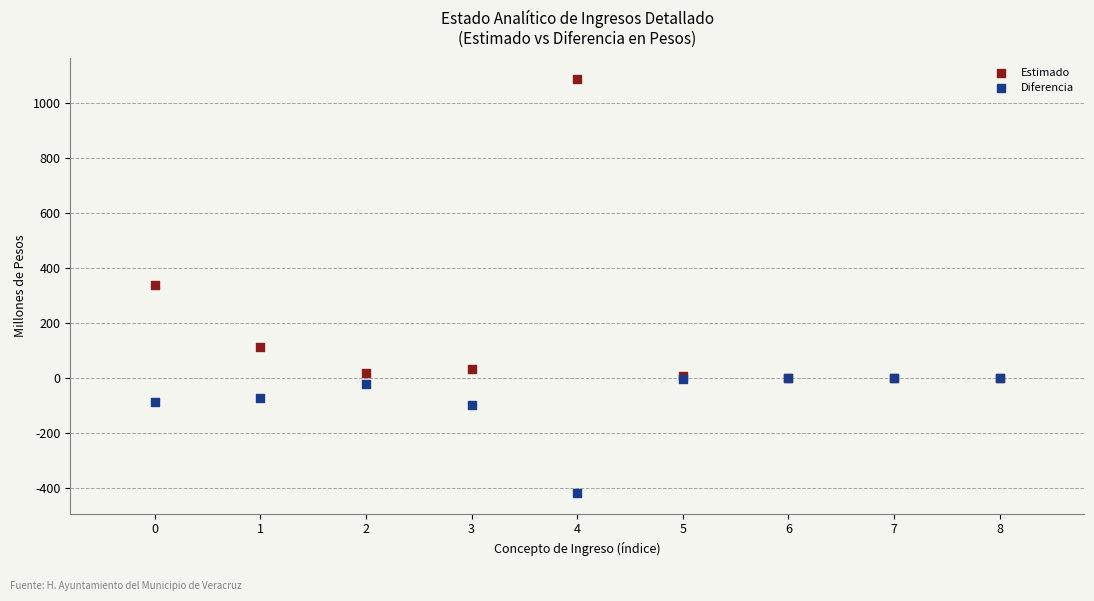

Which series contains the highest Y value?

Estimado